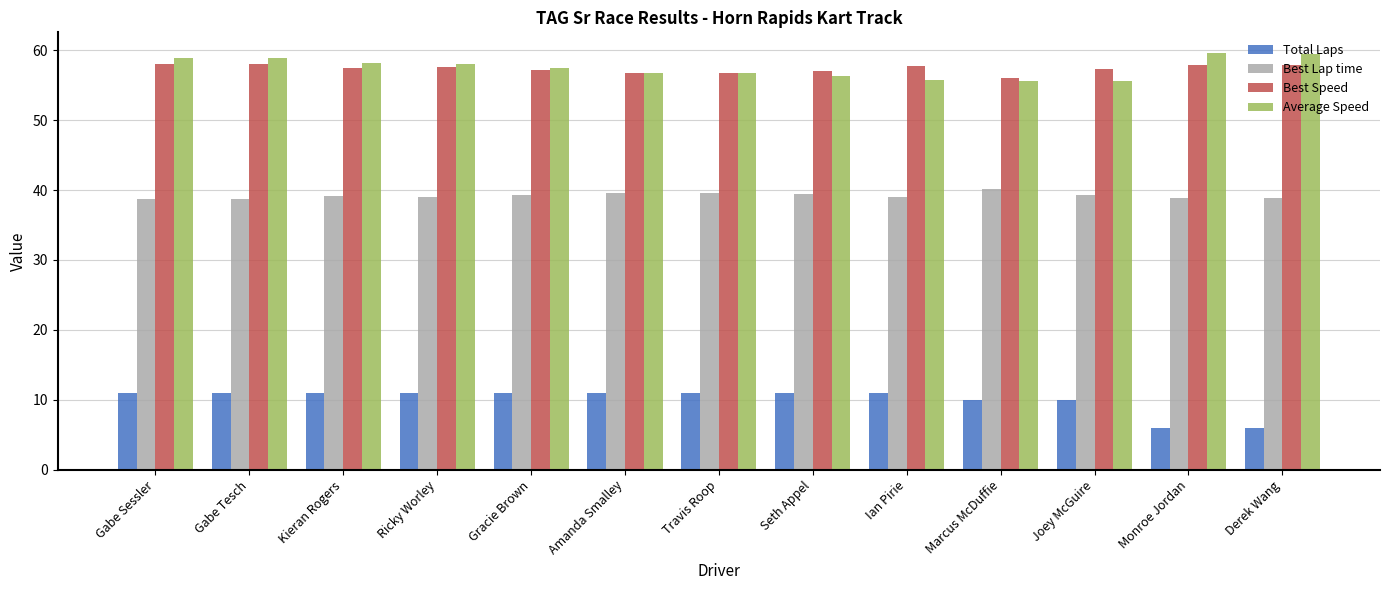

Which series changed the most between Gabe Sessler and Amanda Smalley?

Average Speed